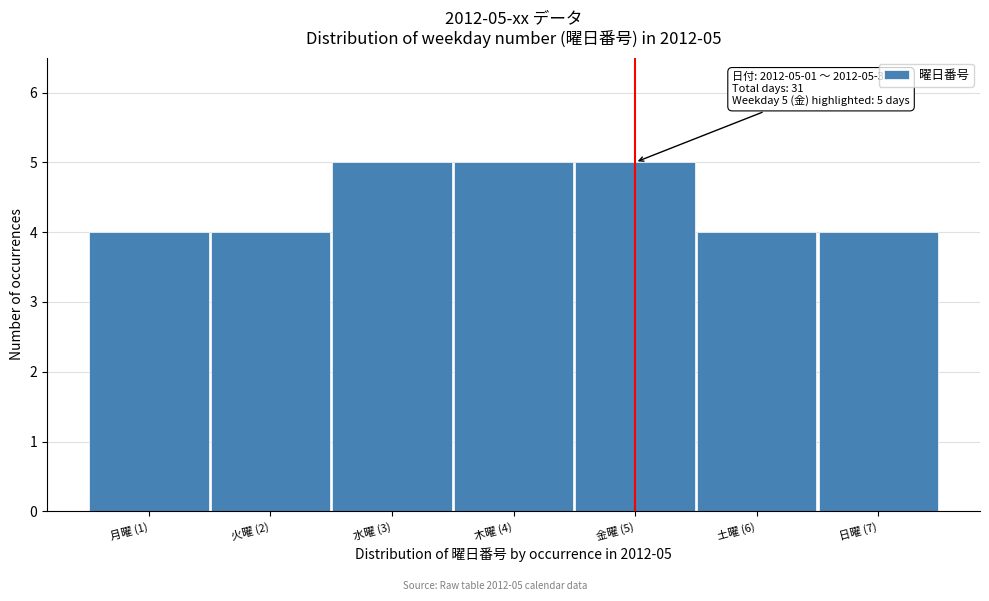

Reading left to right, extract all data points from this chart.

月曜 (1)=4	火曜 (2)=4	水曜 (3)=5	木曜 (4)=5	金曜 (5)=5	土曜 (6)=4	日曜 (7)=4